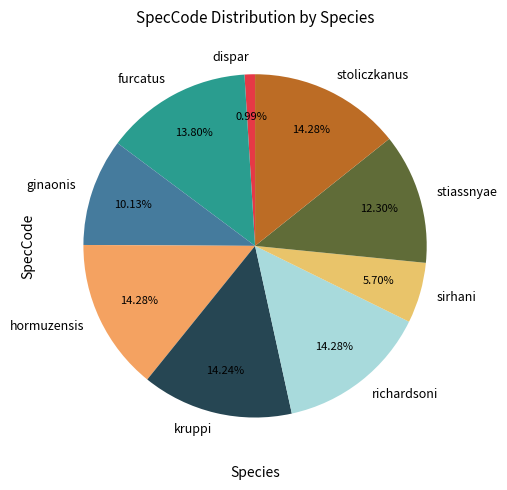

True or false: stoliczkanus accounts for 2% of the total.

False